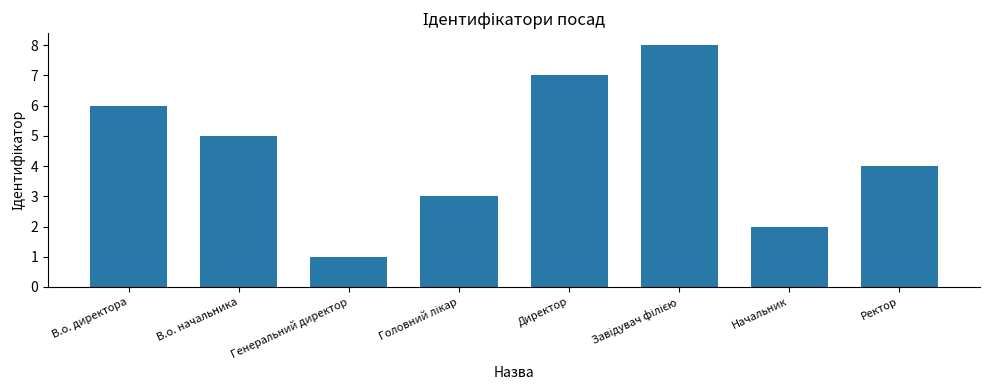

Reading right to left, transcribe all the data shown in this chart.

4	2	8	7	3	1	5	6